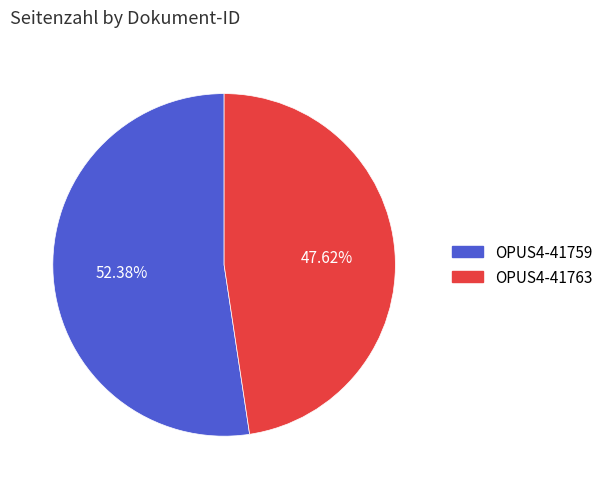

Rank the categories by value from highest to lowest.

OPUS4-41759, OPUS4-41763